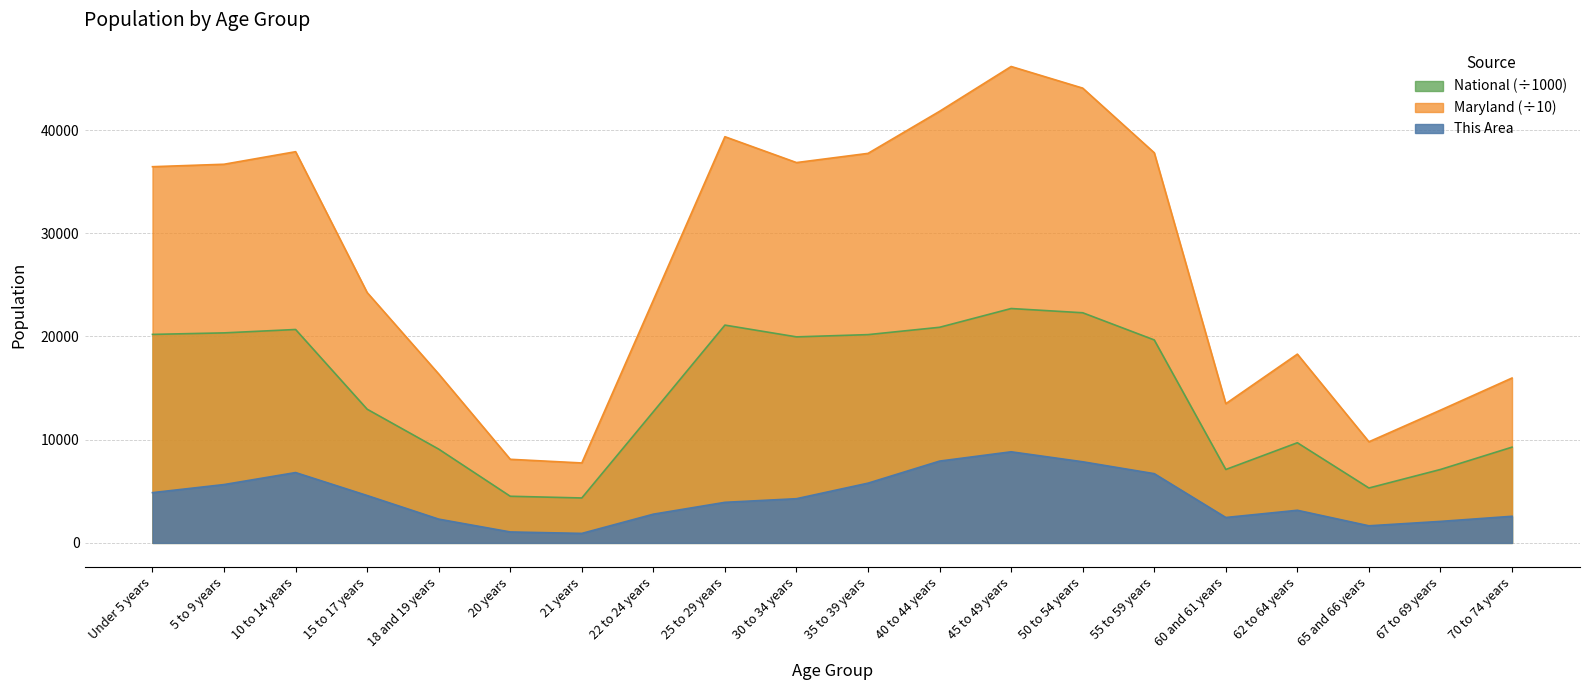

The Maryland series shows 11222.7 at 21 years. True or false?

False